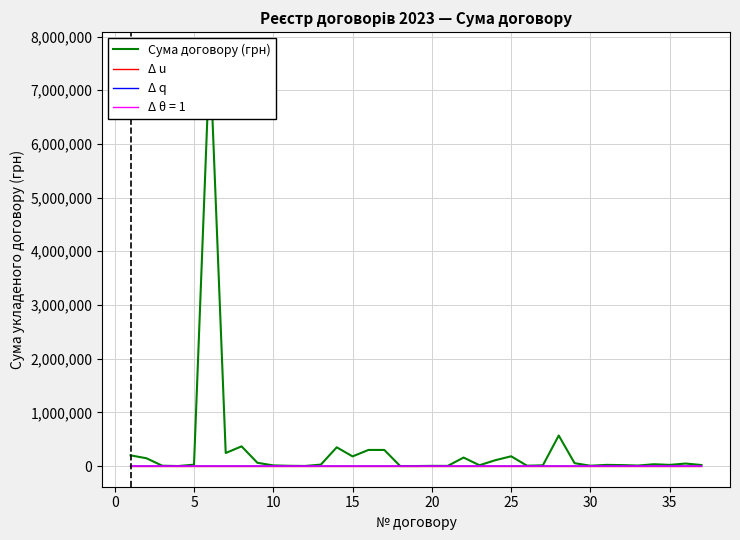

True or false: Сума договору (грн) and Δ q intersect in this chart.

False